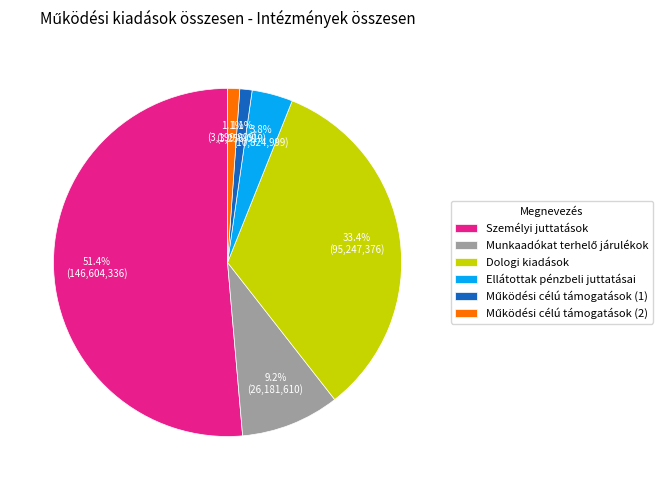

What is the majority slice?

Személyi juttatások